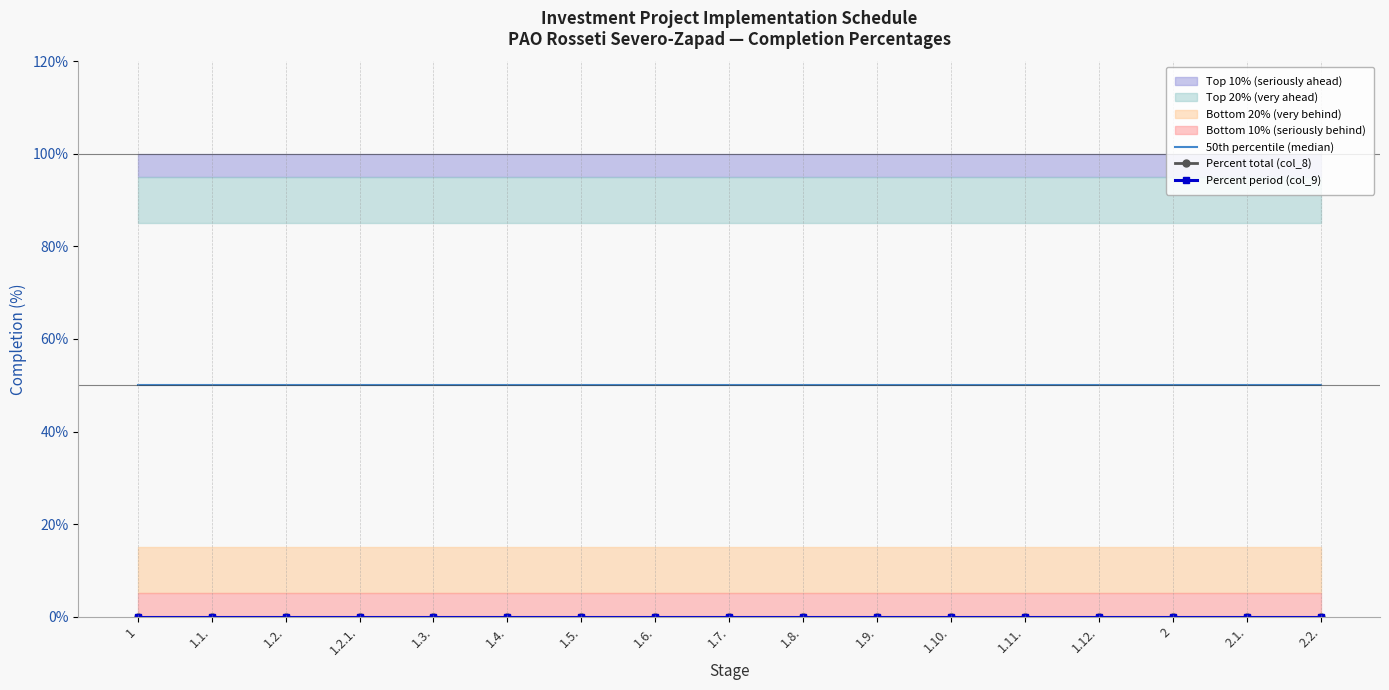

At which label does Percent total (col_8) reach its minimum?

1